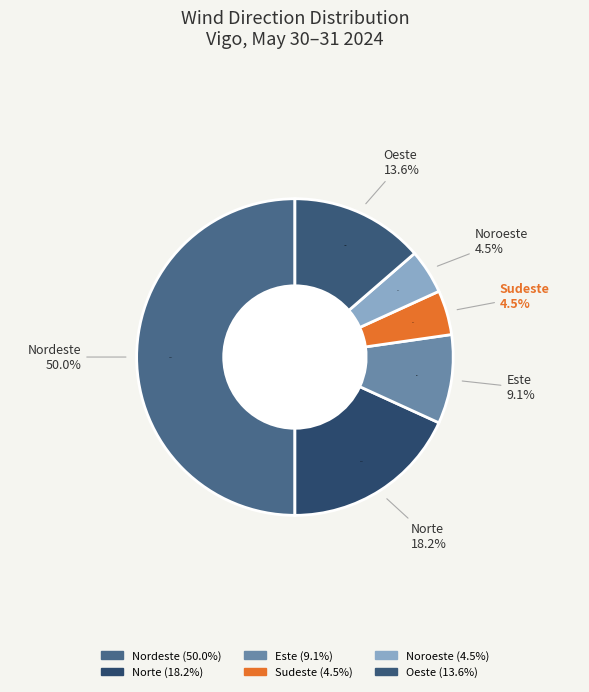

How many slices are in this pie chart?

6